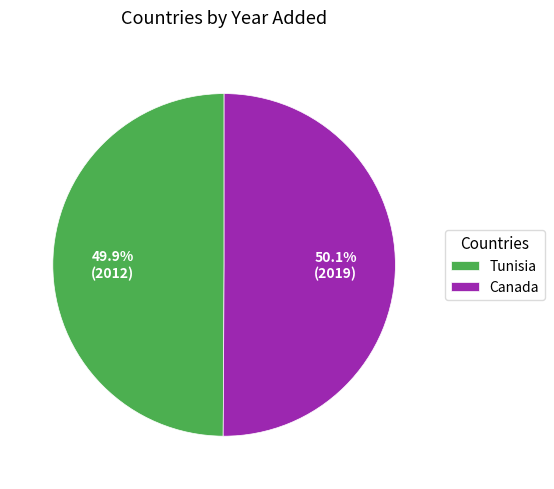

What is the ratio of the value at Tunisia to the value at Canada?

1.0